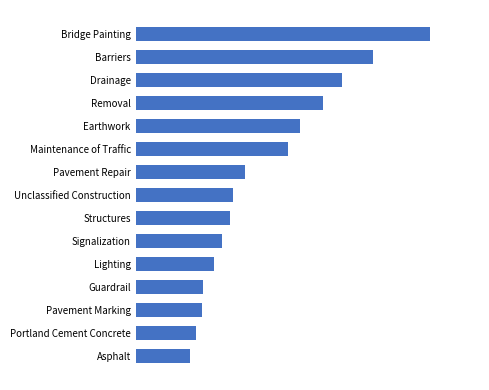

Does the chart contain any negative values?

No